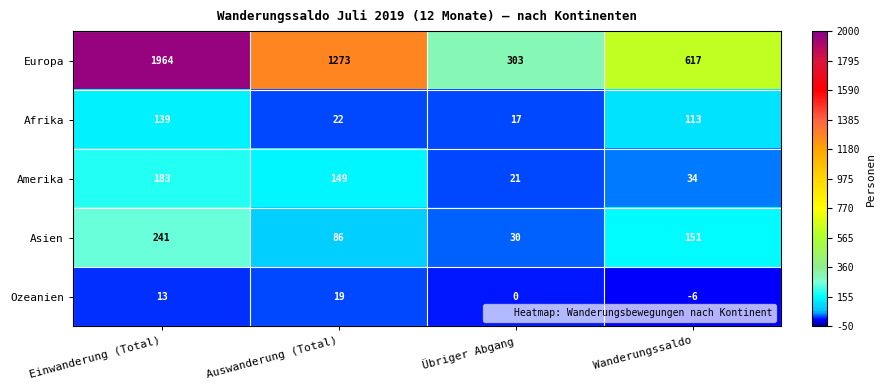

How many values in Ozeanien are below zero?

1